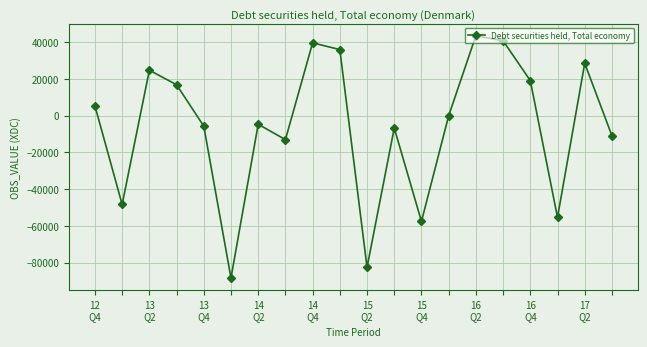

True or false: there are more than 1 points higher than both neighbors.

True